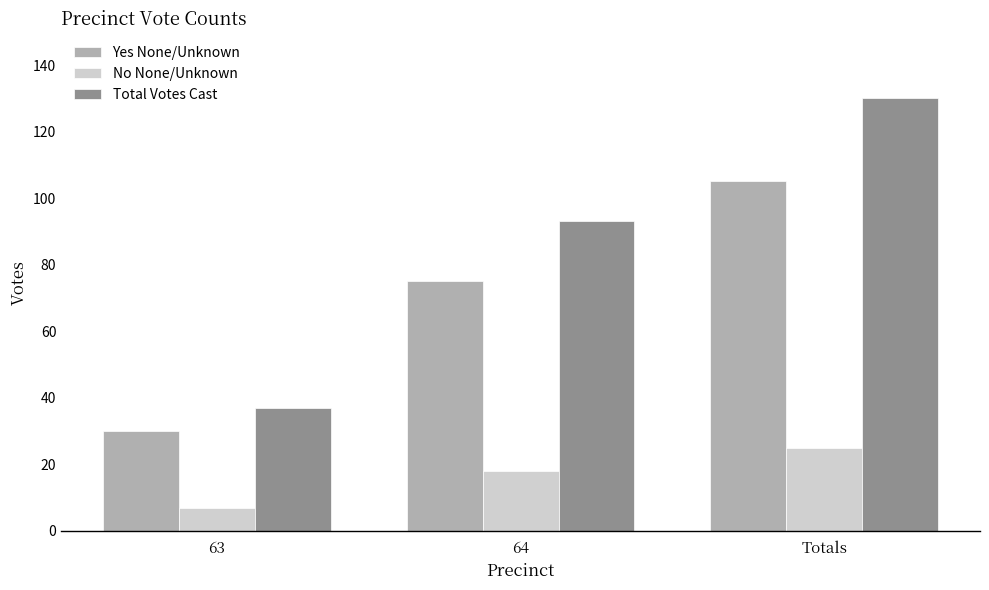

Is the value of Total Votes Cast at Totals greater than the value of No None/Unknown at Totals?

Yes